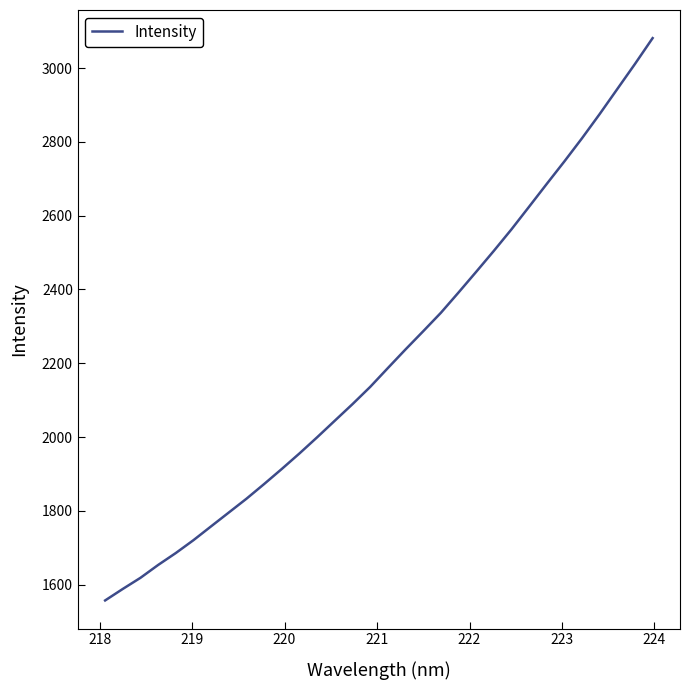

What is the difference between the maximum and minimum values?

1524.1